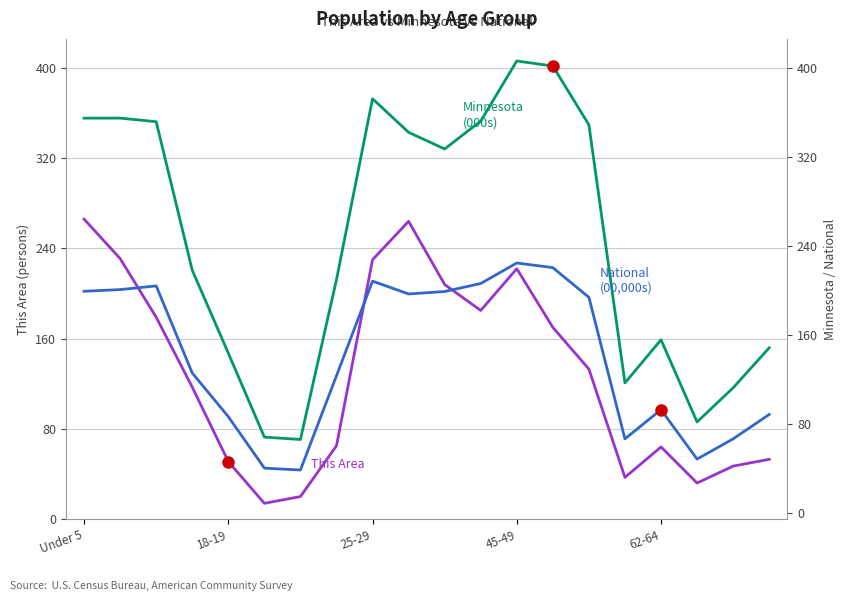

At 25-29, list the series in order from largest to smallest.

Minnesota (000s), This Area, National (00,000s)